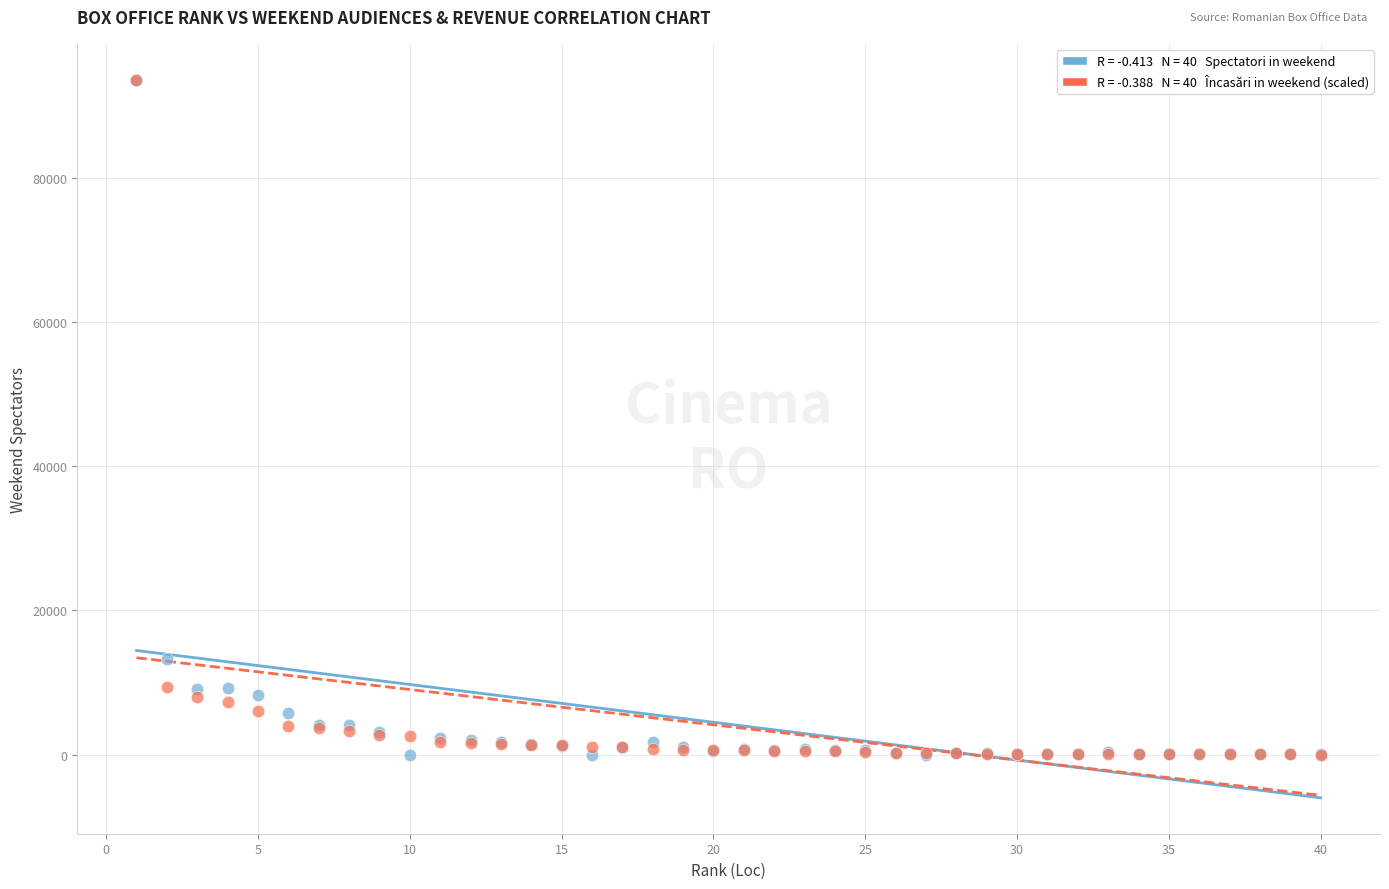

Across all series, what Y value is closest to 46806?

13279.0